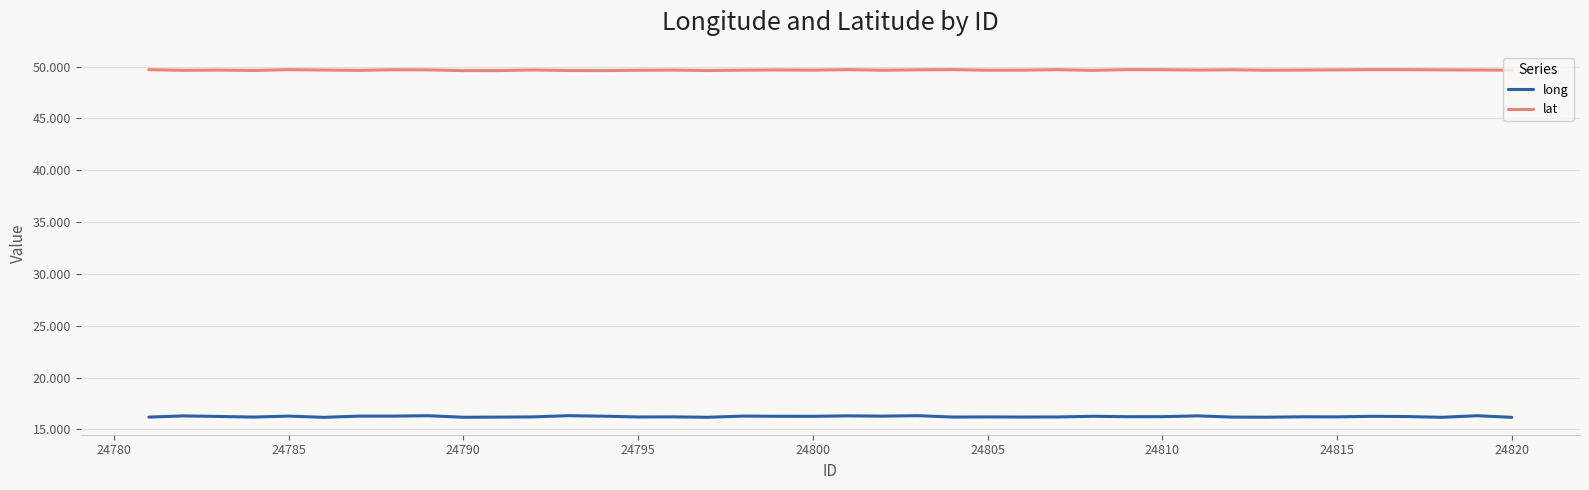

Which series has the widest spread of values?

long